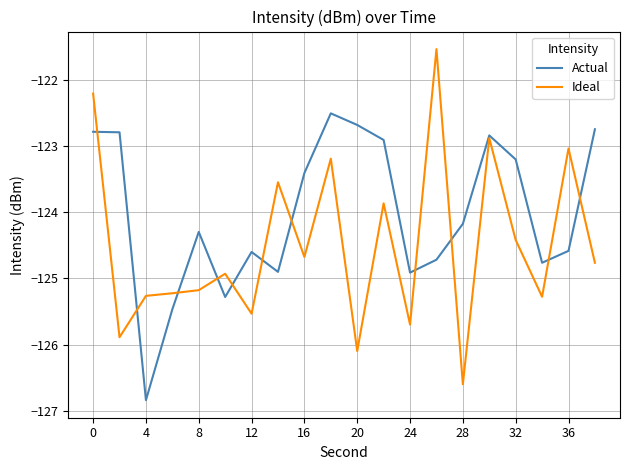

What is the smallest value displayed?

-126.8